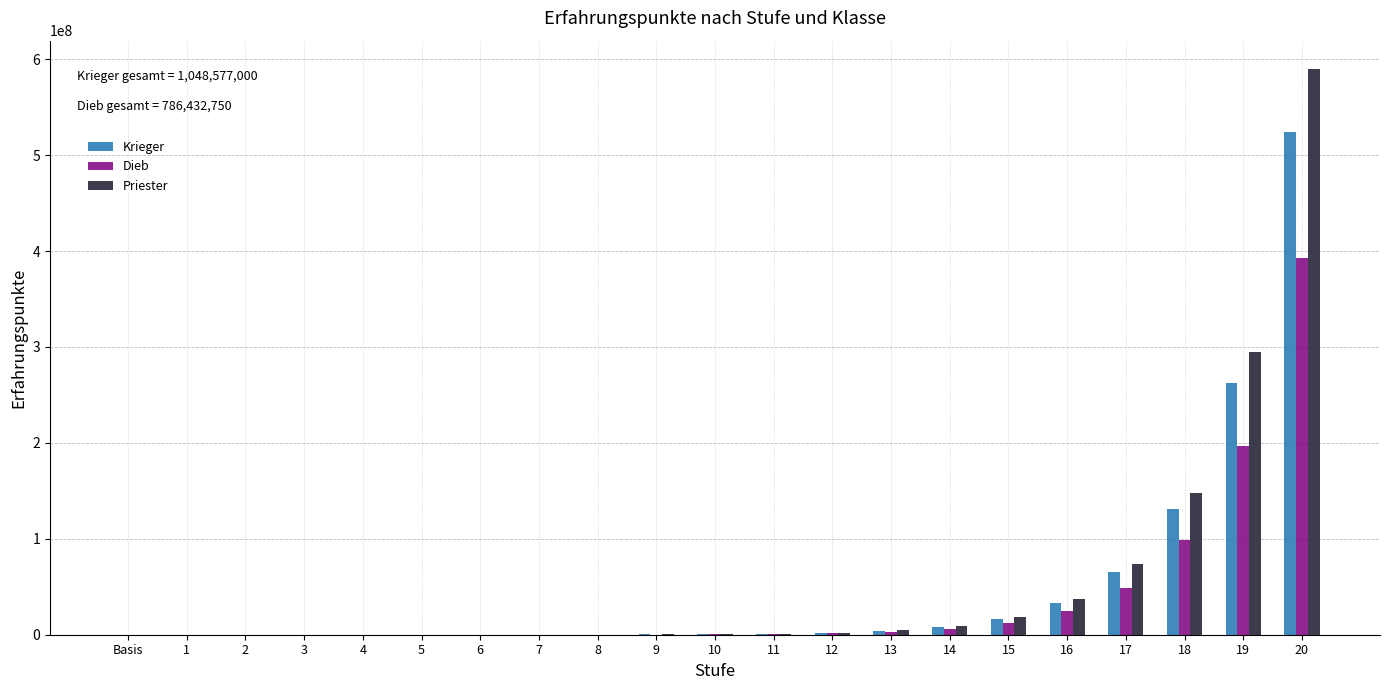

What is the sum of all Krieger values?

1048577000